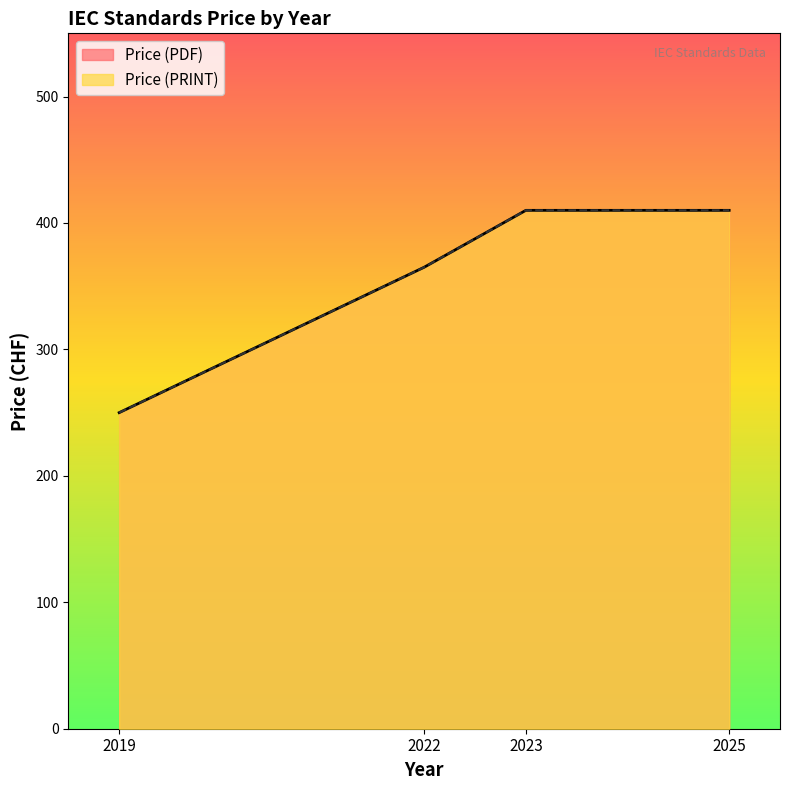

Count the number of categories in the chart.

4